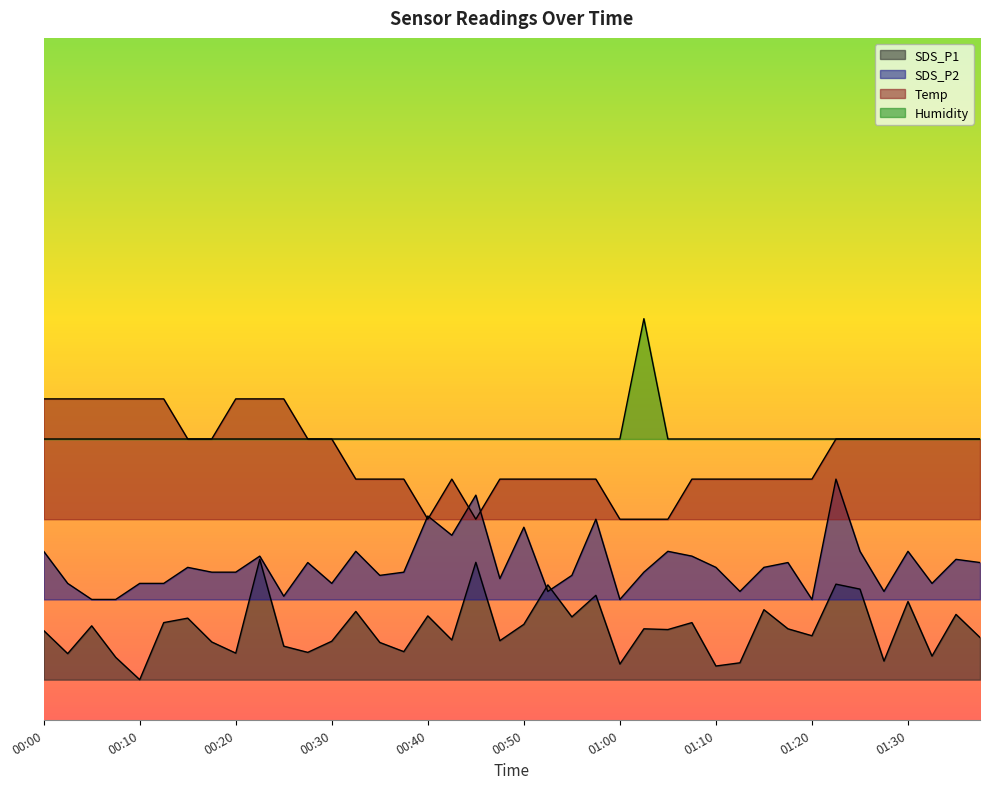

What is the total value across all series at 00:28?

15.6